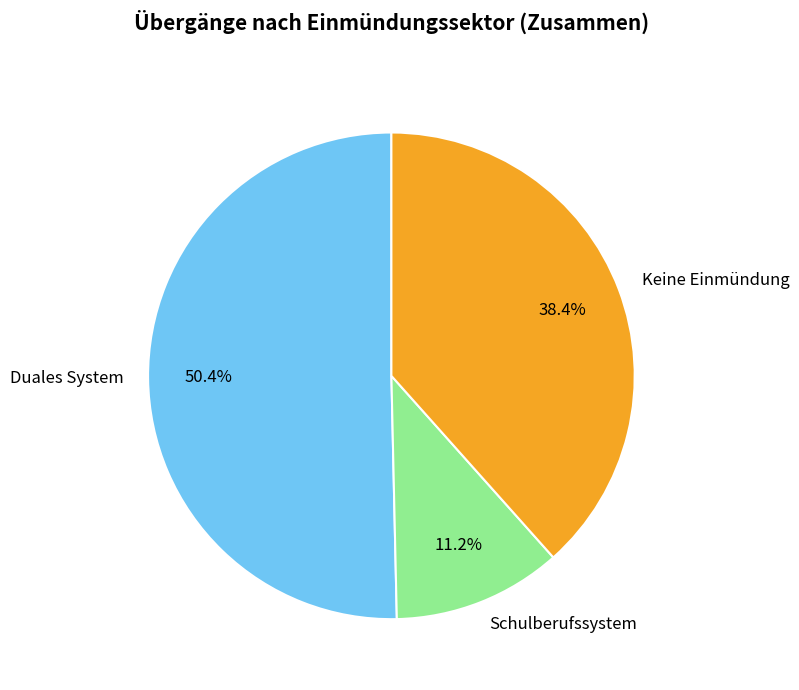

Which slice represents more than half of the pie?

Duales System